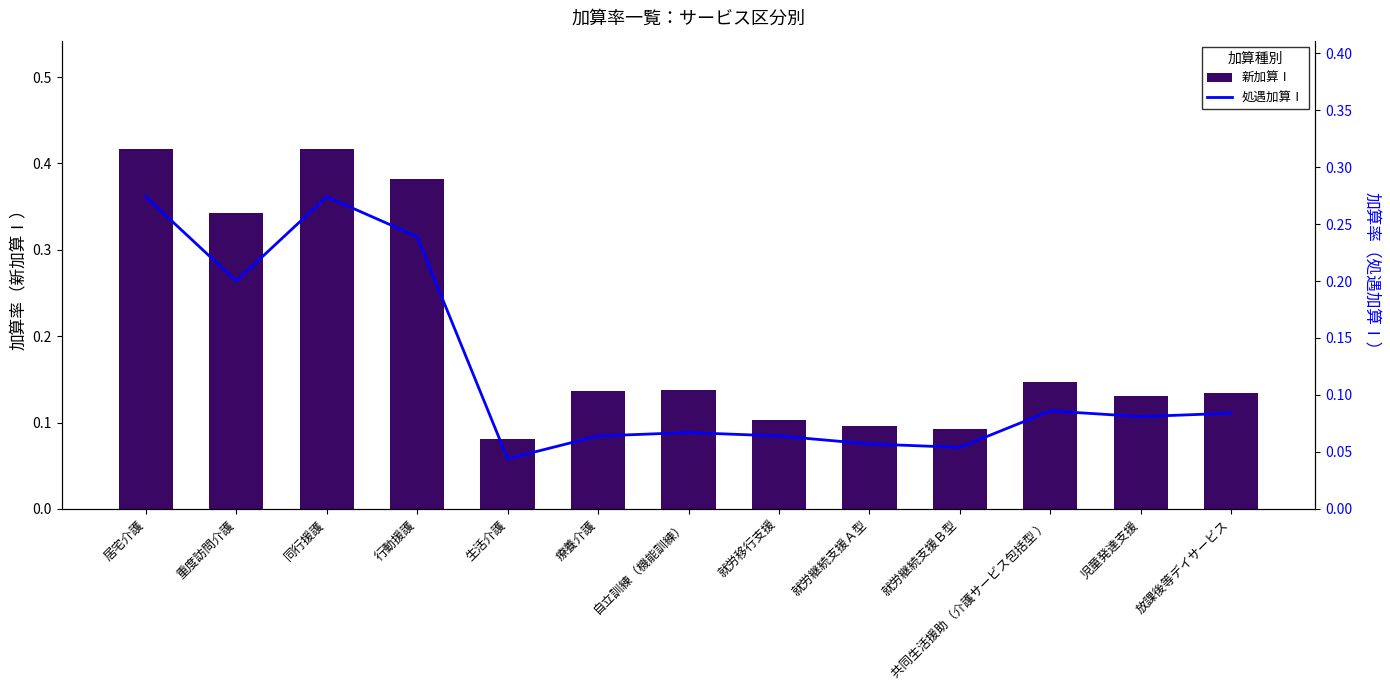

Where is 処遇加算Ⅰ nearest to the value 0?

生活介護